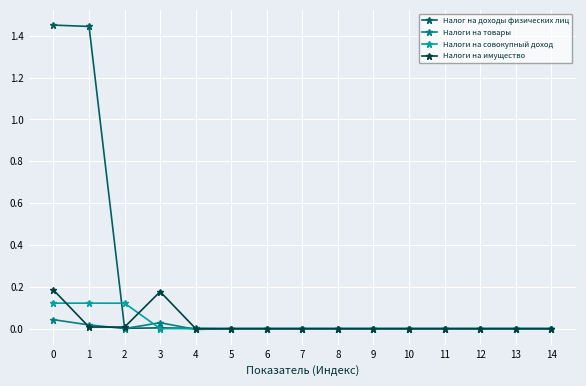

Between 0 and 1, which series saw the biggest shift?

Налоги на имущество